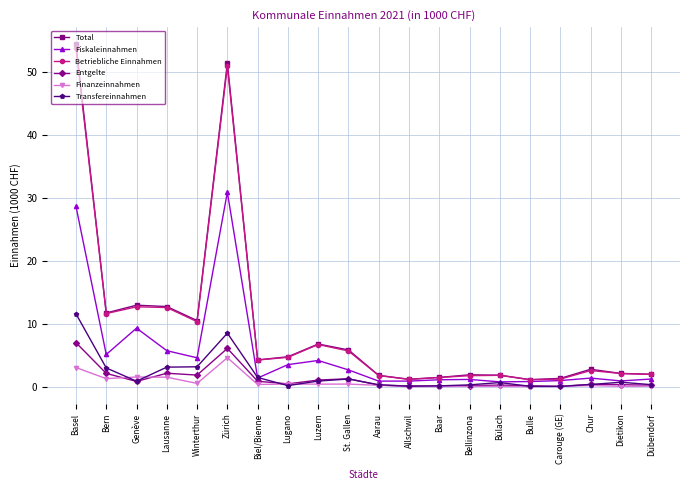

What is the label of the 15th point from the left?

Bülach